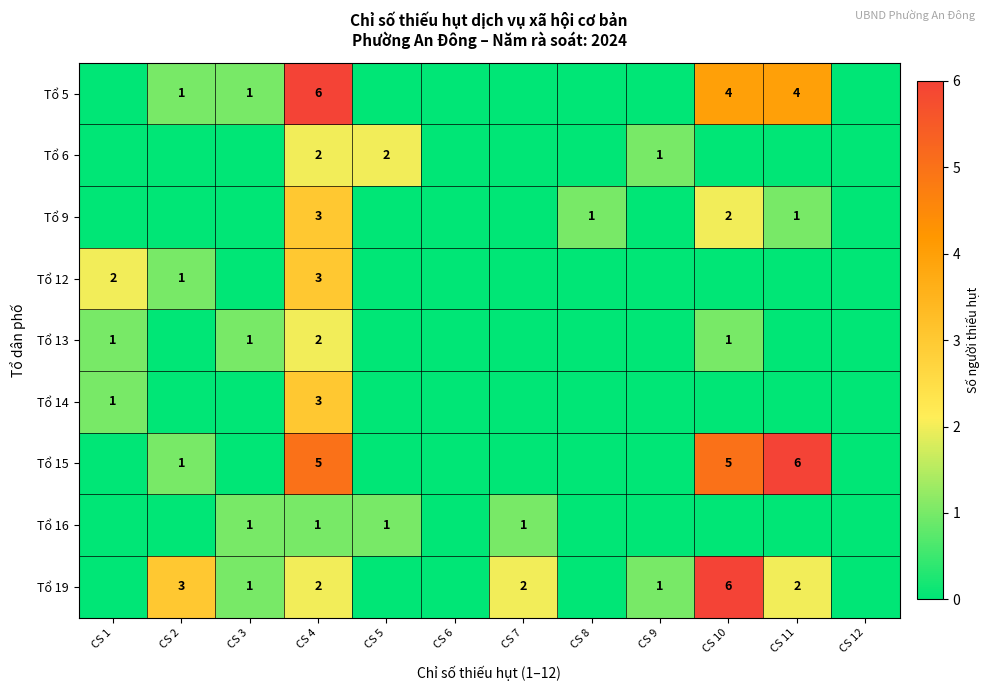

The Tổ 6 series shows 2 at CS 9. True or false?

False